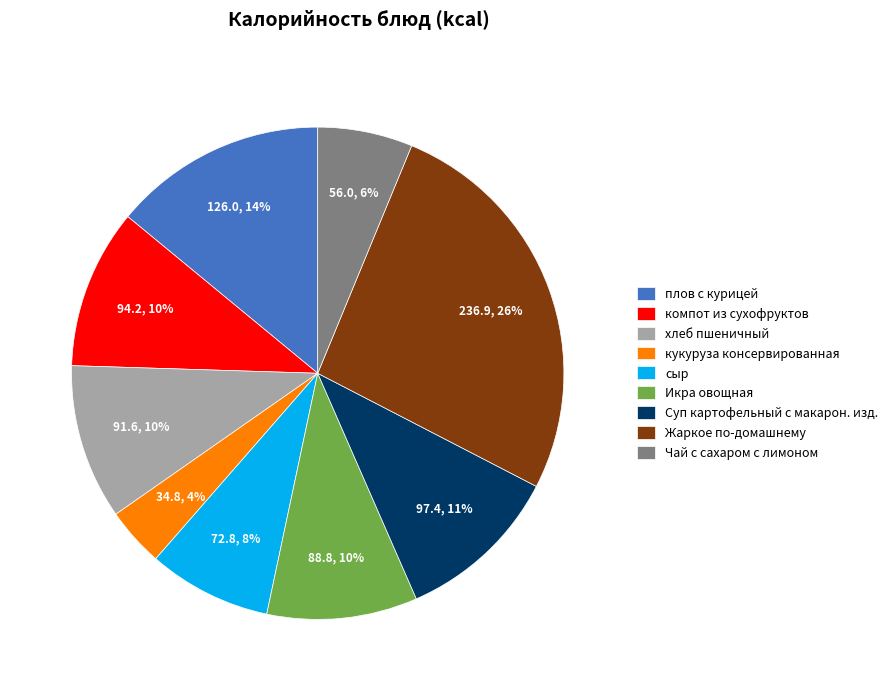

The плов с курицей slice represents 7% of the pie. True or false?

False